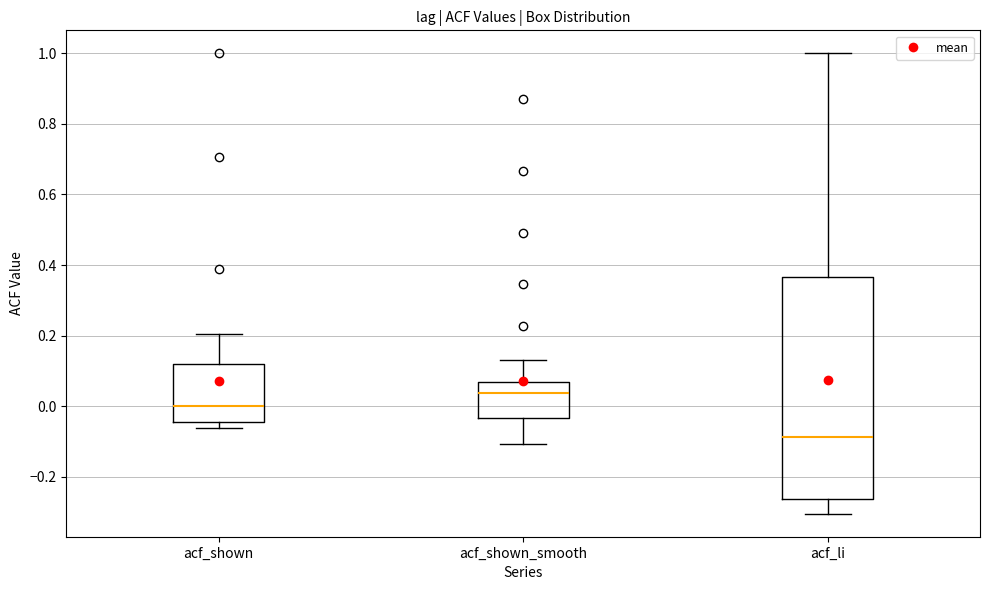

Reading left to right, transcribe this box plot: for each box, give where its median line is, the range the box spans, and where its two whiskers end, as read against the y-axis. The values are not printed on the chart, so give them approximately, as read against the axis.

acf_shown: median 0.00, box -0.04 to 0.12, whiskers -0.06 to 0.20
acf_shown_smooth: median 0.04, box -0.04 to 0.06, whiskers -0.10 to 0.14
acf_li: median -0.08, box -0.26 to 0.36, whiskers -0.30 to 1.00